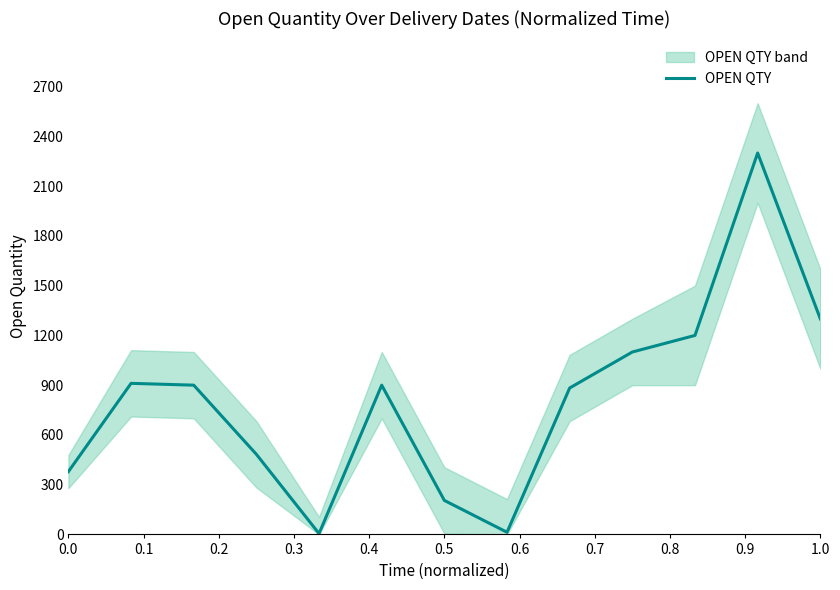

What is the maximum value for OPEN QTY?

2300